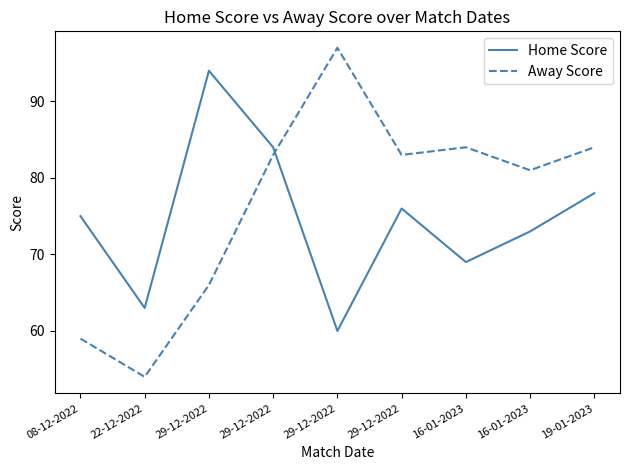

Rank the categories by Home Score value from highest to lowest.

29-12-2022, 29-12-2022, 19-01-2023, 29-12-2022, 08-12-2022, 16-01-2023, 16-01-2023, 22-12-2022, 29-12-2022